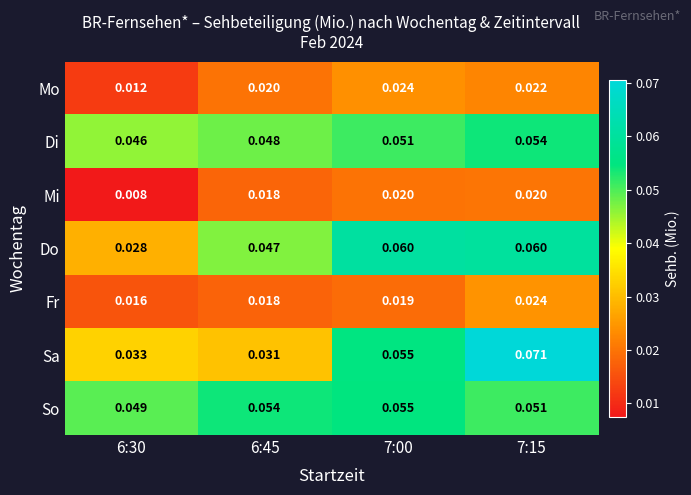

What is the total value across all series at 6:30?

0.2